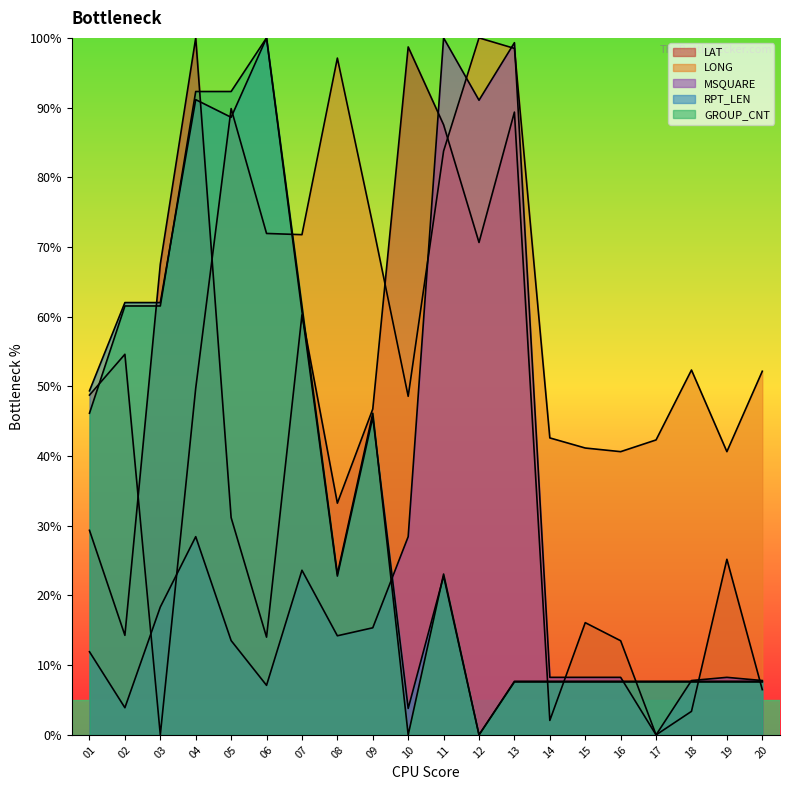

How many lines are shown in the chart?

5